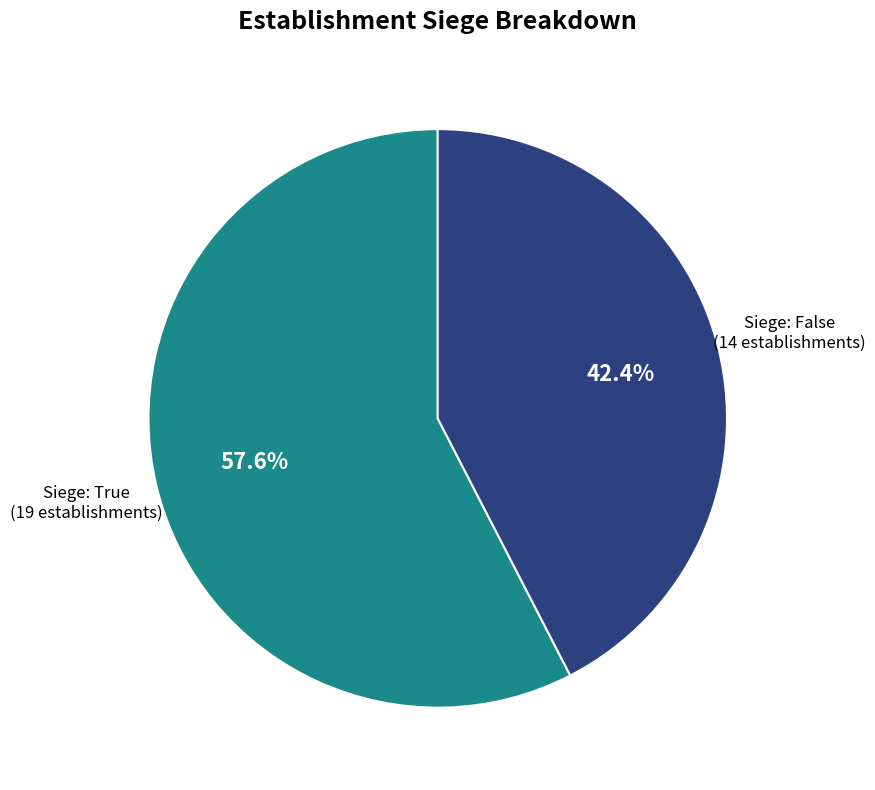

Is there a majority slice in this chart?

Yes